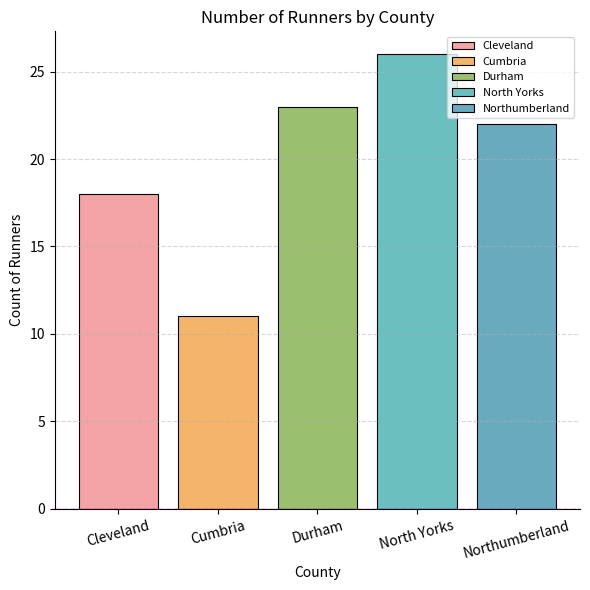

What is the label of the 3rd bar from the left?

Durham